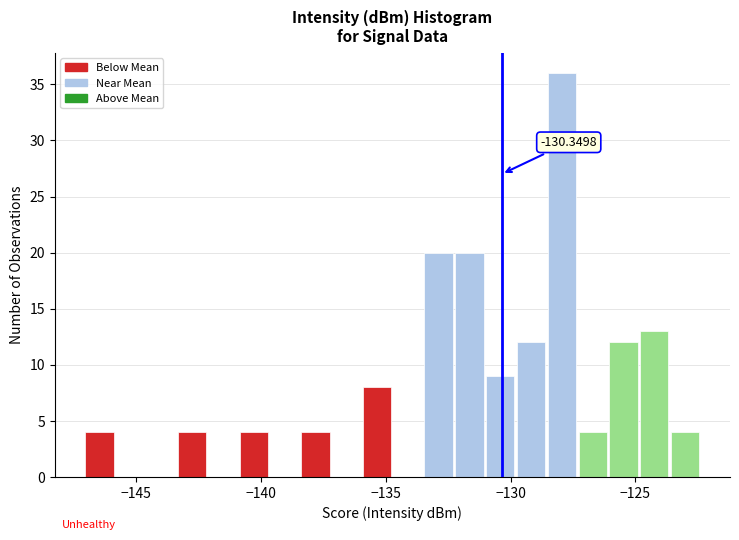

Read against the x-axis, roughly where is the centre of the tallest bar?

-128.0